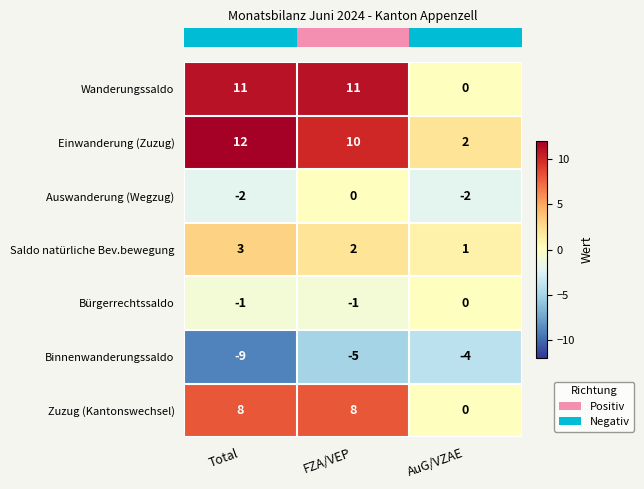

What is the total value across all series at AuG/VZAE?

-3